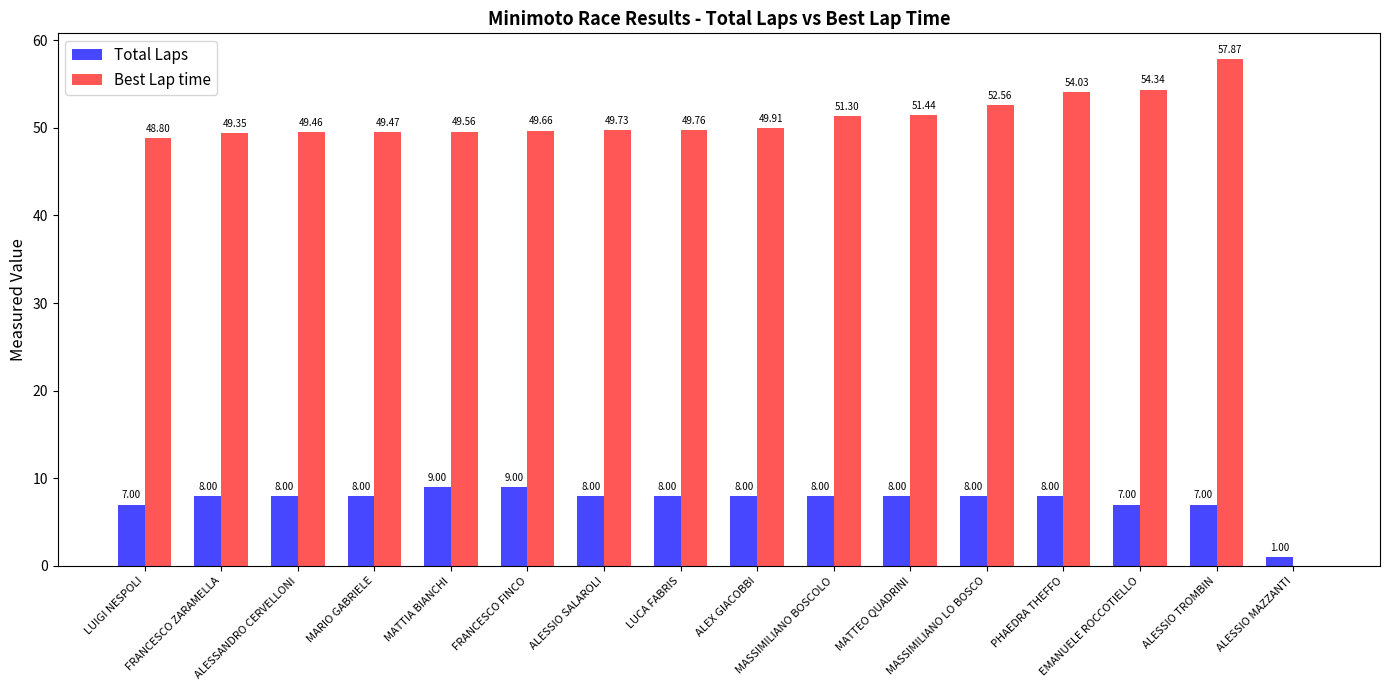

Which series has the largest total across all categories?

Best Lap time